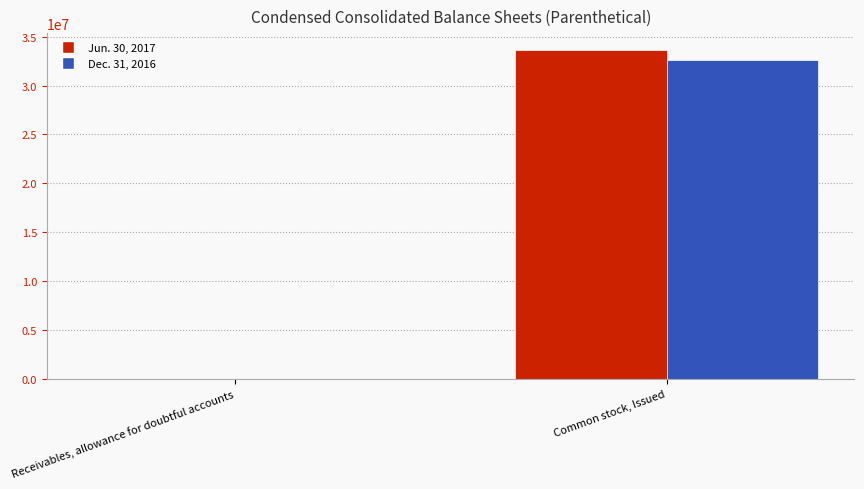

The value of Dec. 31, 2016 at Common stock, Issued is 16399745.0. True or false?

False